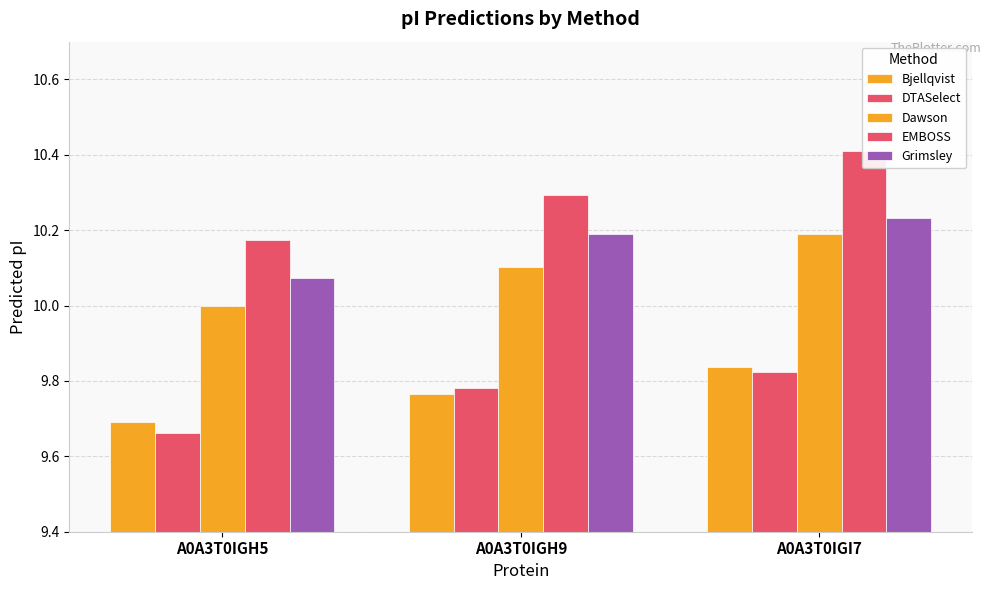

Reading left to right, extract all data points from this chart.

Bjellqvist: A0A3T0IGH5=9.7	A0A3T0IGH9=9.8	A0A3T0IGI7=9.8
DTASelect: A0A3T0IGH5=9.7	A0A3T0IGH9=9.8	A0A3T0IGI7=9.8
Dawson: A0A3T0IGH5=10.0	A0A3T0IGH9=10.1	A0A3T0IGI7=10.2
EMBOSS: A0A3T0IGH5=10.2	A0A3T0IGH9=10.3	A0A3T0IGI7=10.4
Grimsley: A0A3T0IGH5=10.1	A0A3T0IGH9=10.2	A0A3T0IGI7=10.2